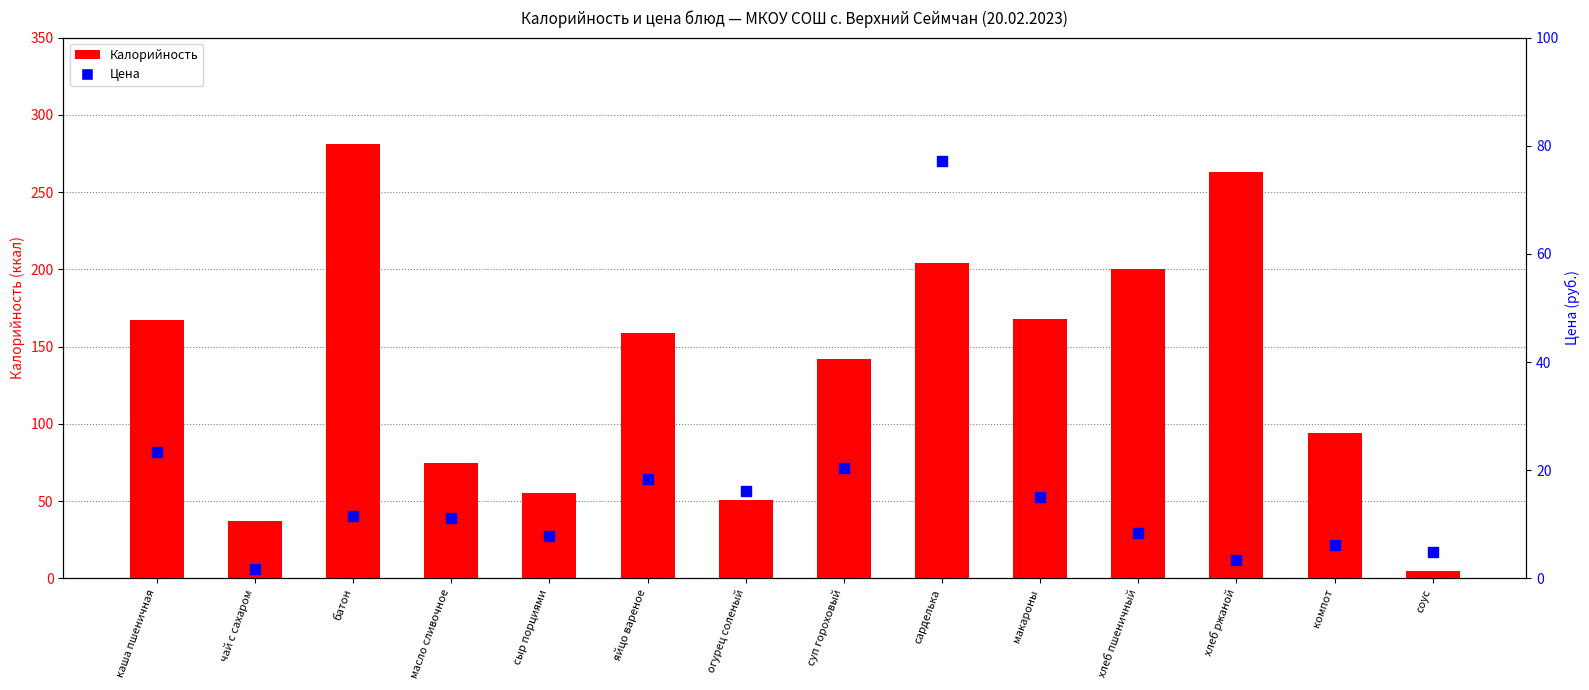

At how many categories does at least one series exceed 39?

12